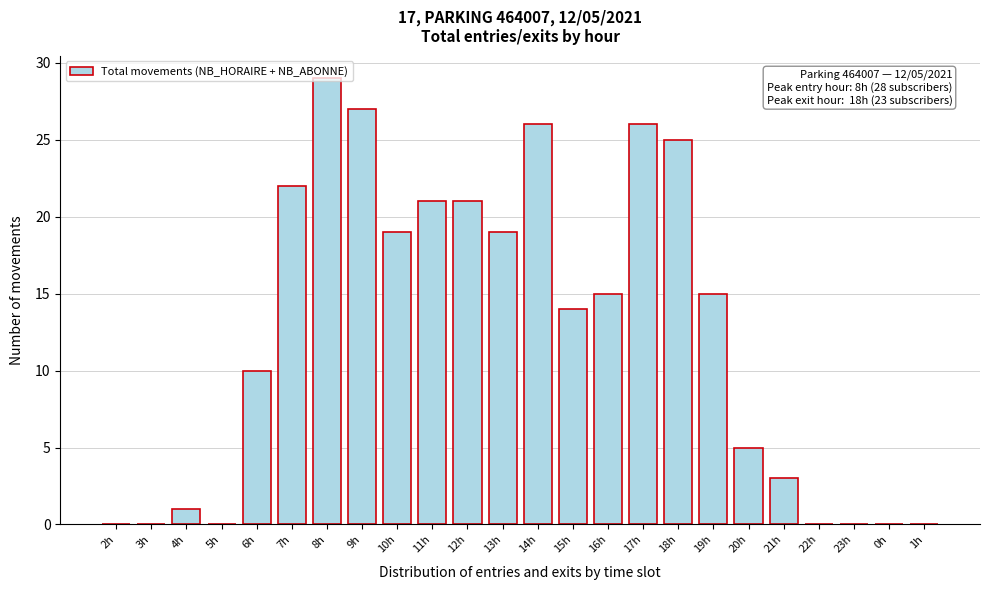

Which has a higher value, 4h or 22h?

4h